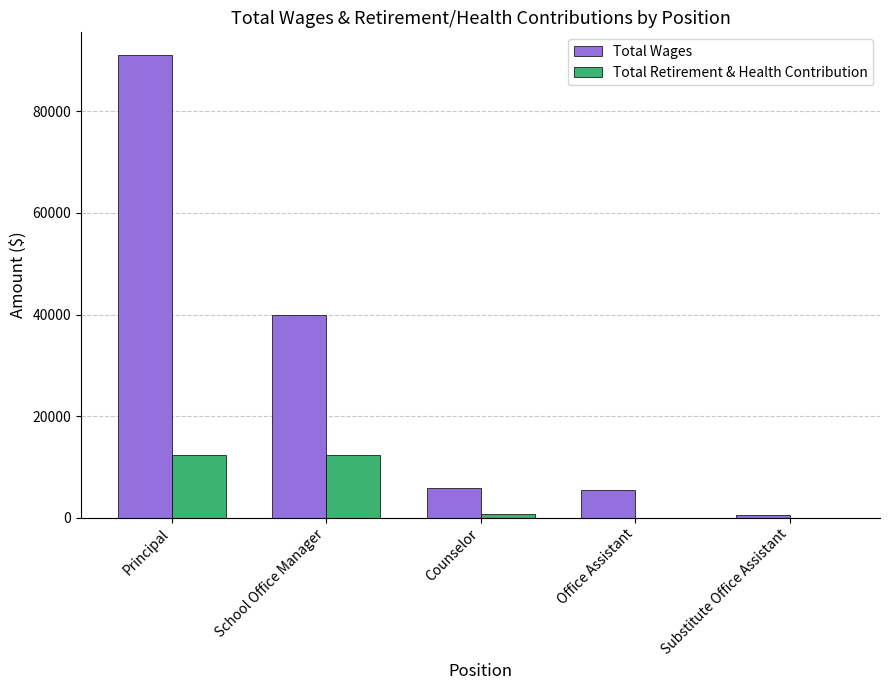

Which series has the largest range (max minus min)?

Total Wages